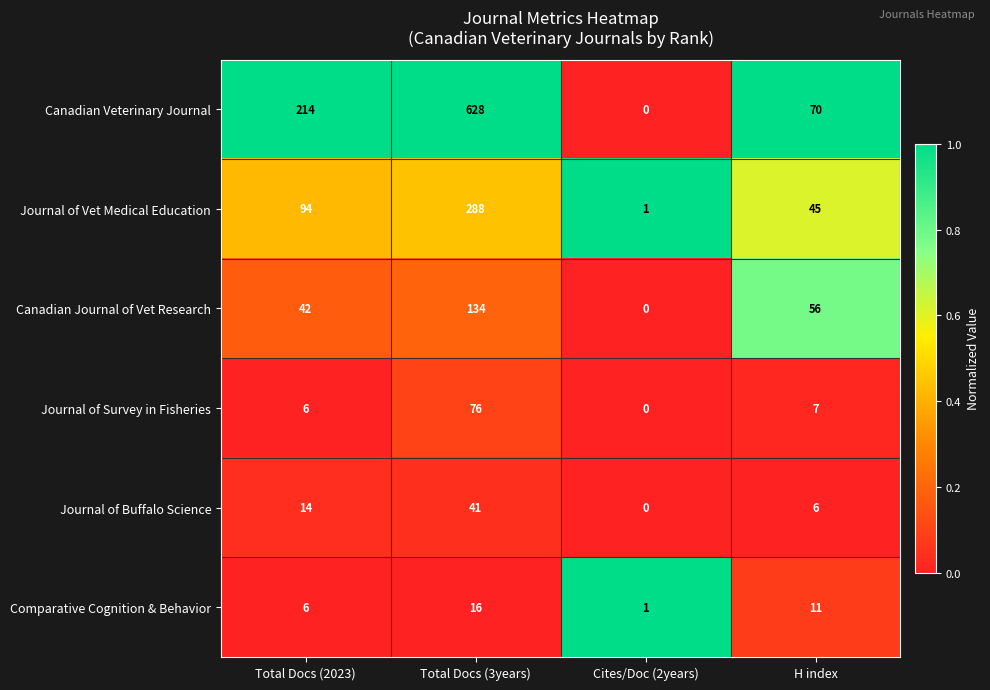

What is the greatest value displayed?

628